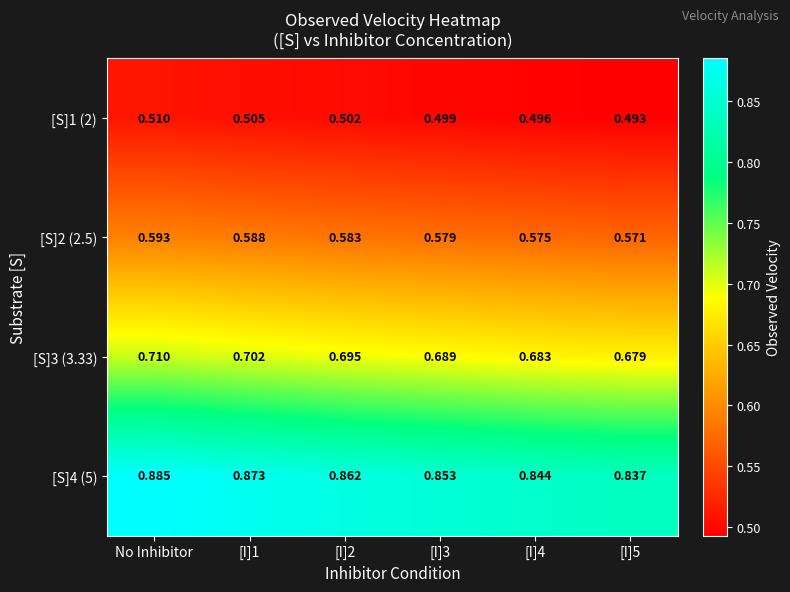

What is the difference between the highest and lowest values at [I]4?

0.3